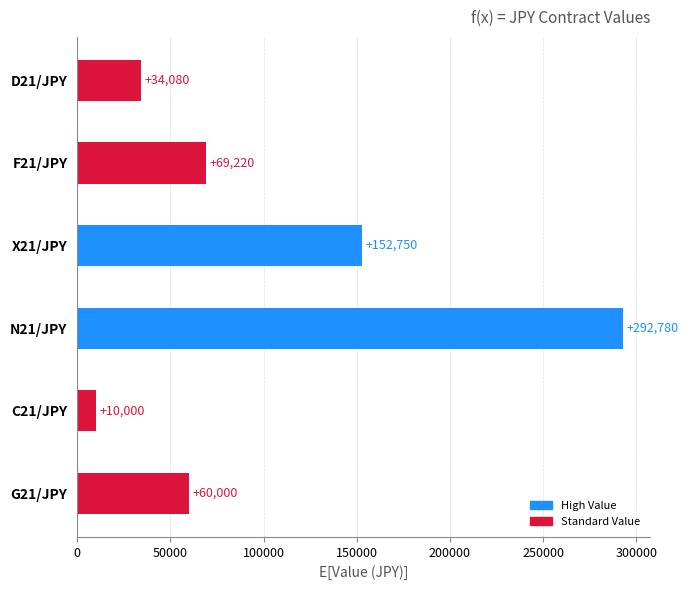

Rank the categories by value from highest to lowest.

N21/JPY, X21/JPY, F21/JPY, G21/JPY, D21/JPY, C21/JPY